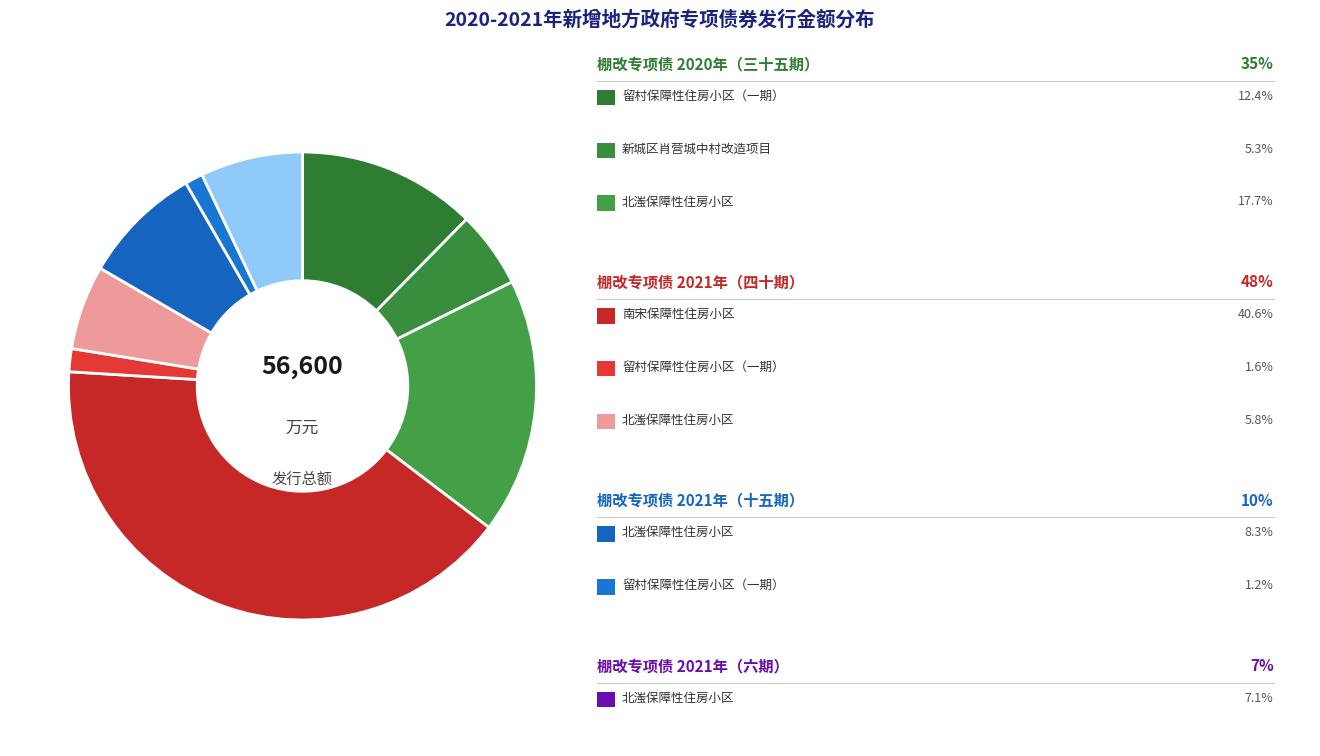

What is the smallest slice in the pie chart?

留村保障性住房小区（一期）(2021-05)